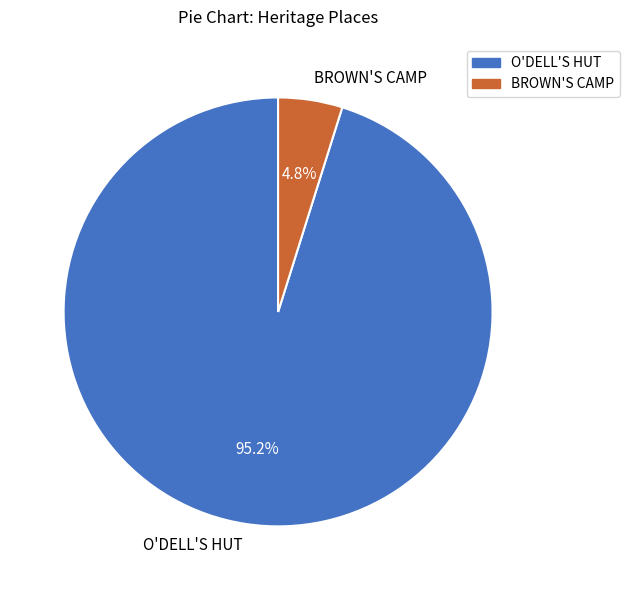

What percentage do BROWN'S CAMP and O'DELL'S HUT together represent?

100.0%